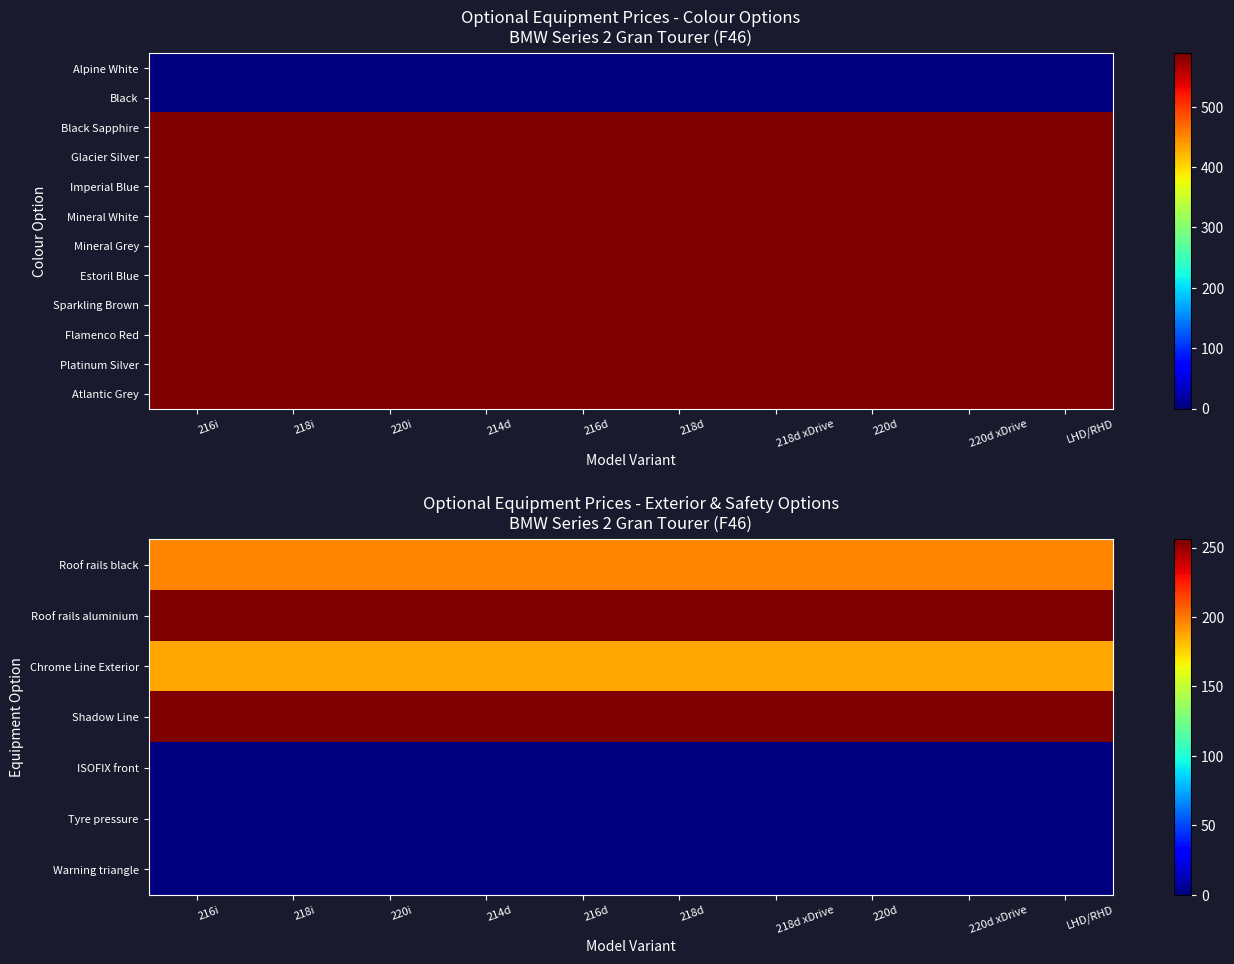

Which series has the largest range (max minus min)?

Roof rails black